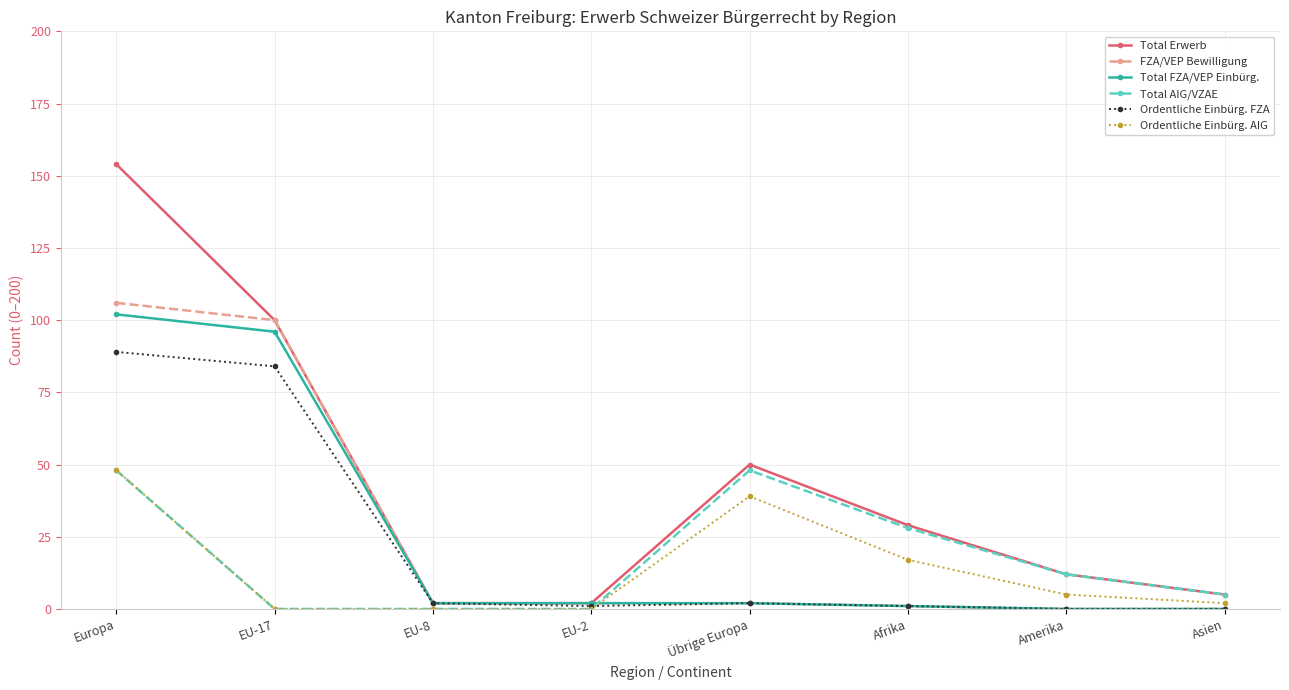

Reading left to right, what are all the values shown in this chart?

Total Erwerb: 154	100	2	2	50	29	12	5
FZA/VEP Bewilligung: 106	100	2	2	2	1	0	0
Total FZA/VEP Einbürg.: 102	96	2	2	2	1	0	0
Total AIG/VZAE: 48	0	0	0	48	28	12	5
Ordentliche Einbürg. FZA: 89	84	2	1	2	1	0	0
Ordentliche Einbürg. AIG: 48	0	0	0	39	17	5	2